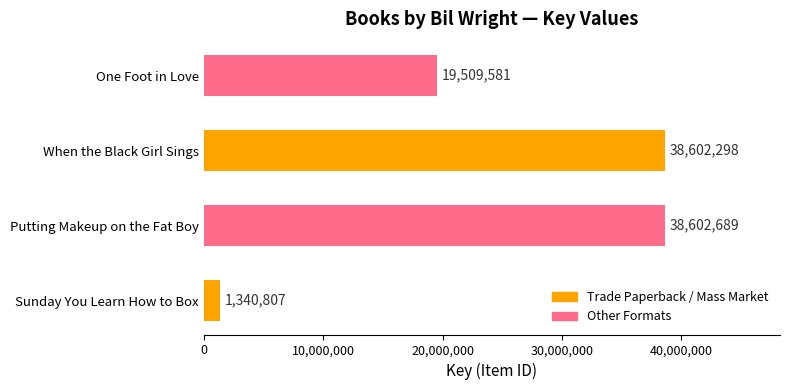

How many bars are there in total?

4